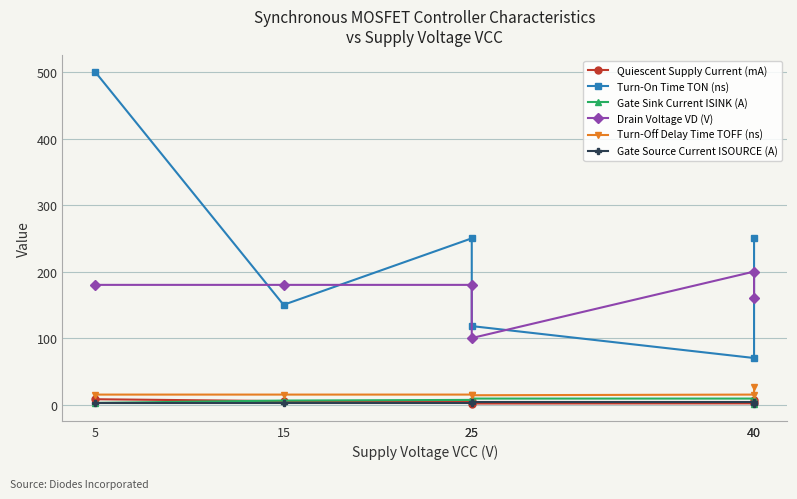

At which category does the chart reach its minimum across all series?

40